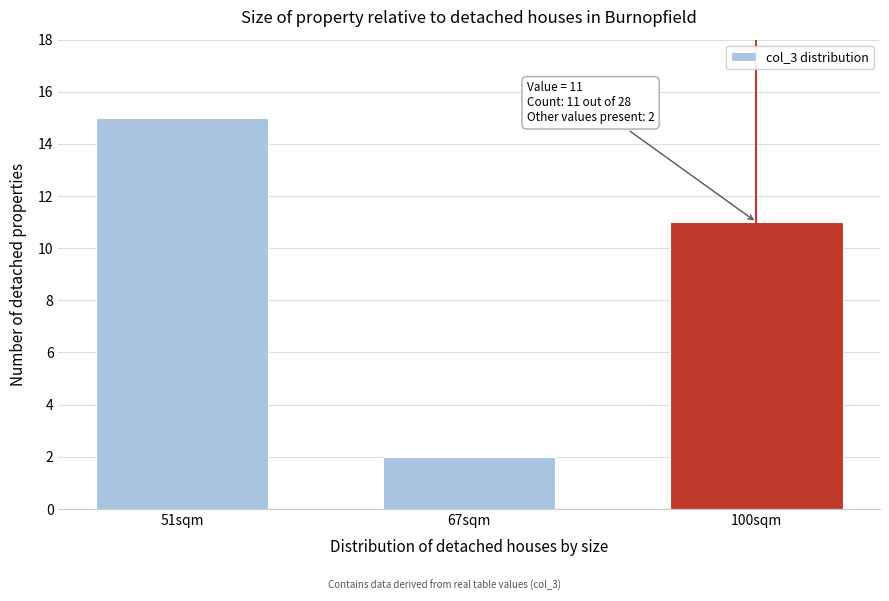

Reading right to left, what are all the values shown in this chart?

11	2	15